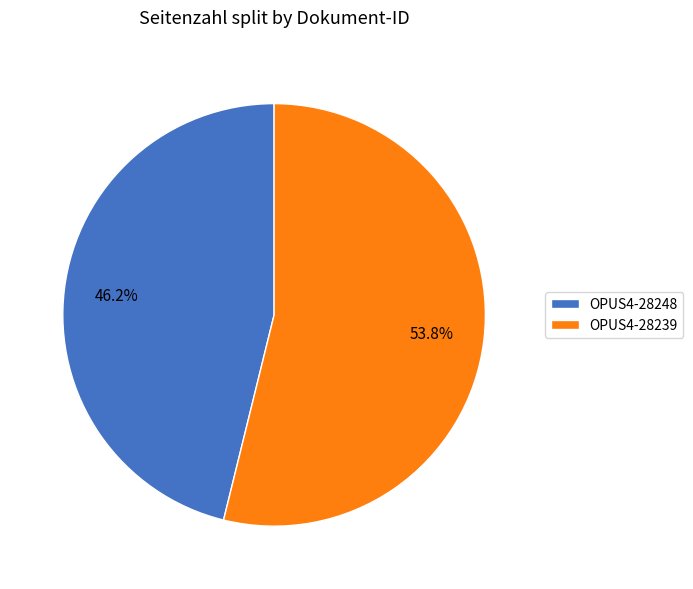

How many slices are in this pie chart?

2